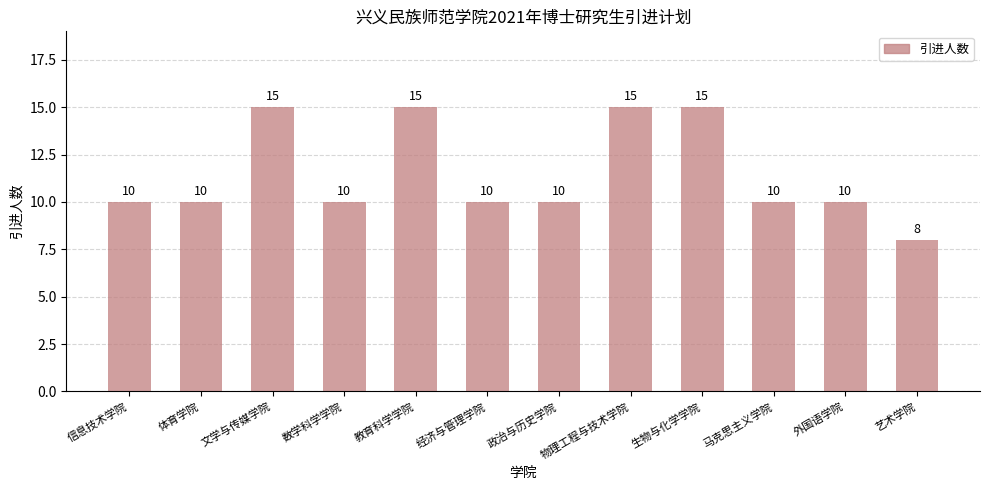

What is the difference between the maximum and minimum values?

7